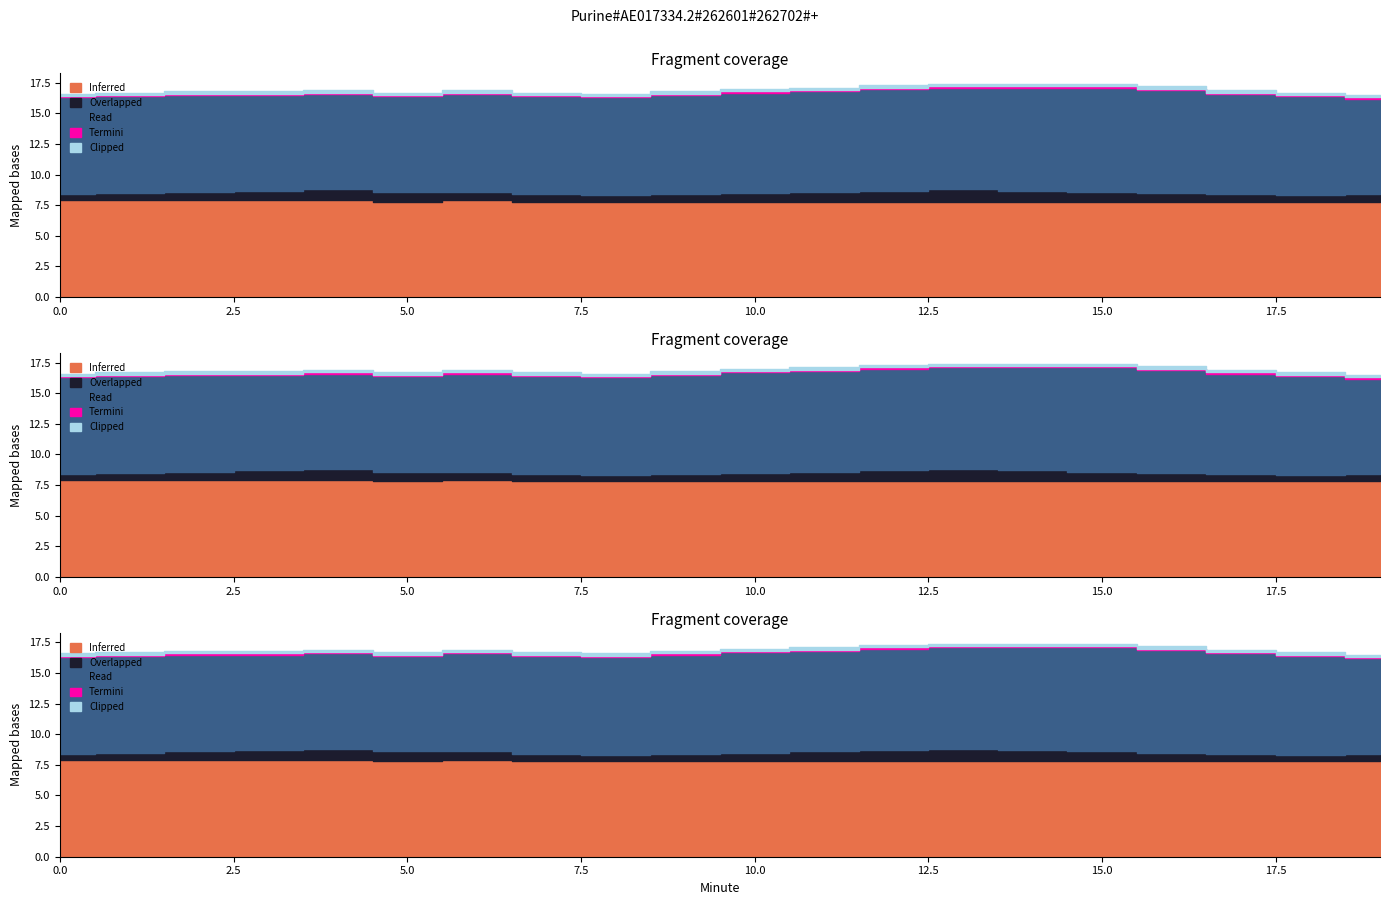

True or false: Inferred and Overlapped cross at least once.

False